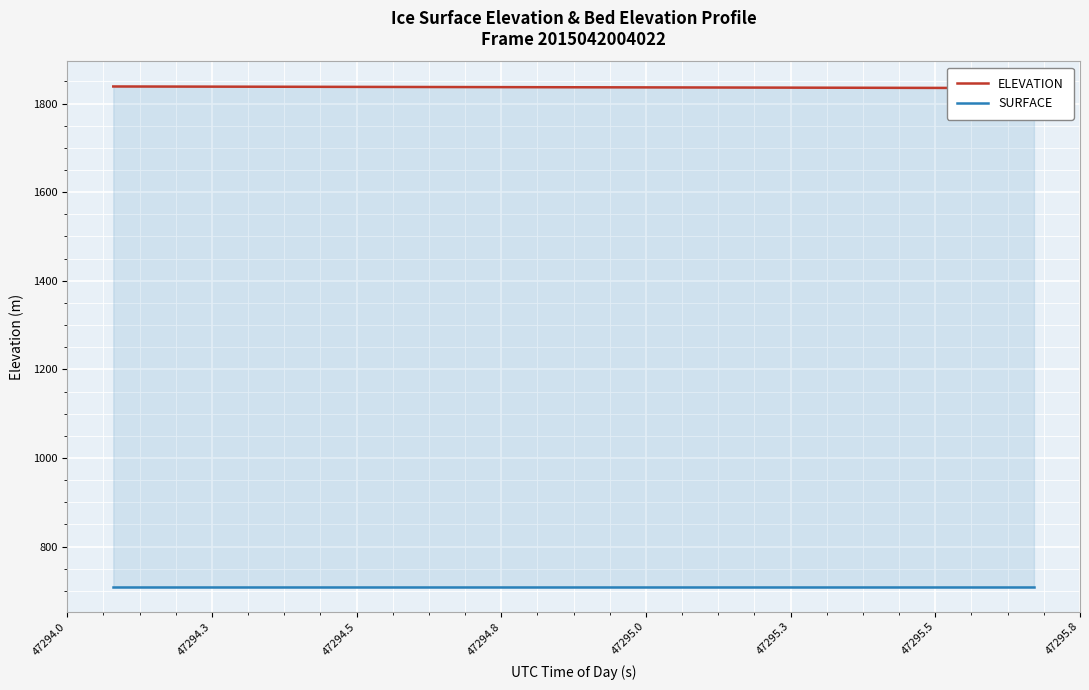

At which category is the sum across all series the highest?

47294.0